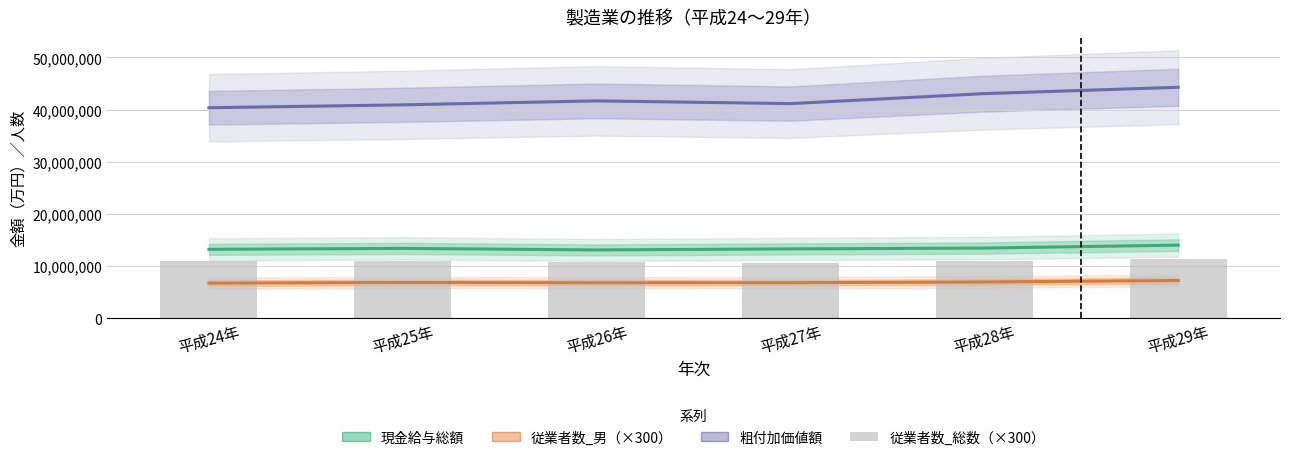

What is the difference between the second highest and minimum values in the 従業者数_男（×300） series?

214800